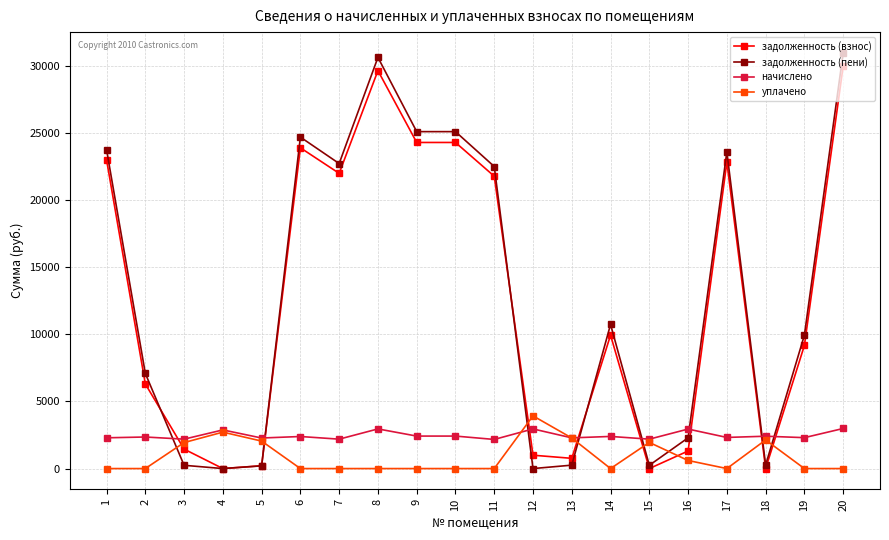

What is the value of the задолженность (пени) point at the 9th from the left?

25088.1